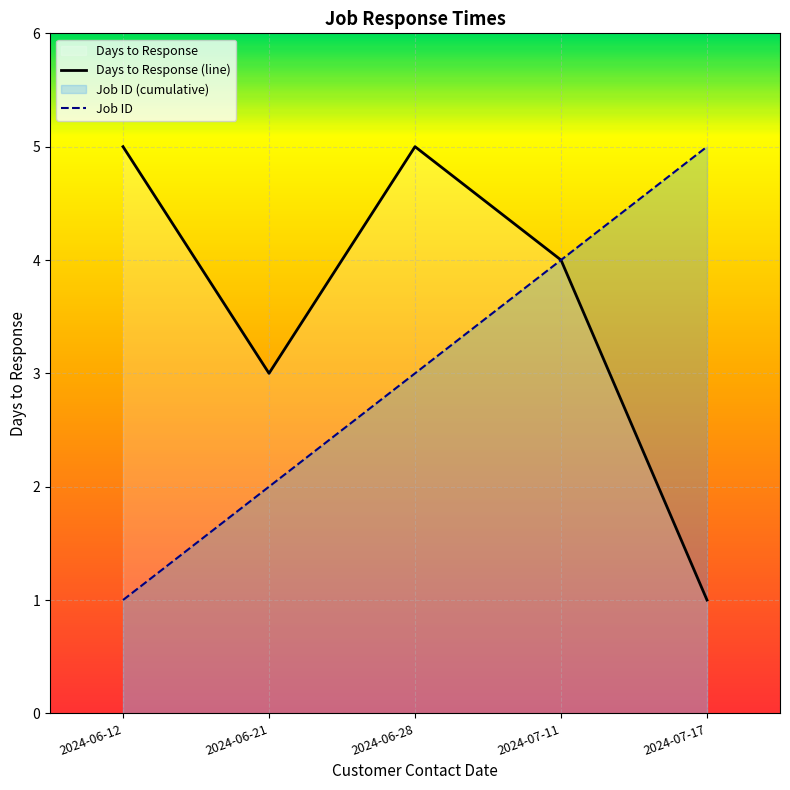

What is the maximum value shown in the chart?

5